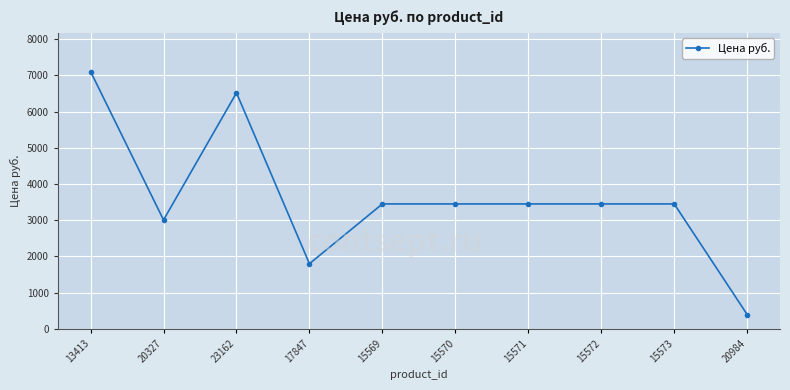

What is the smallest value displayed?

397.0